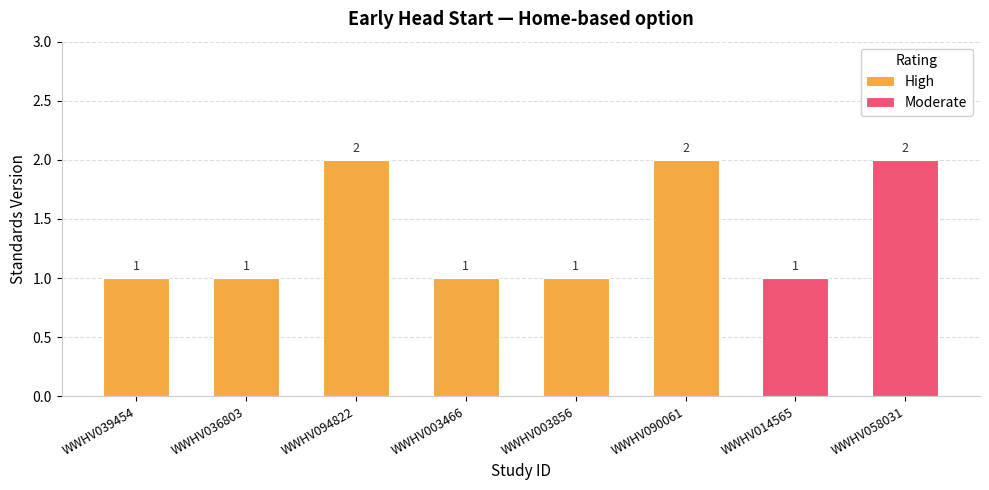

The chart shows a value of 2 at WWHV058031. True or false?

True